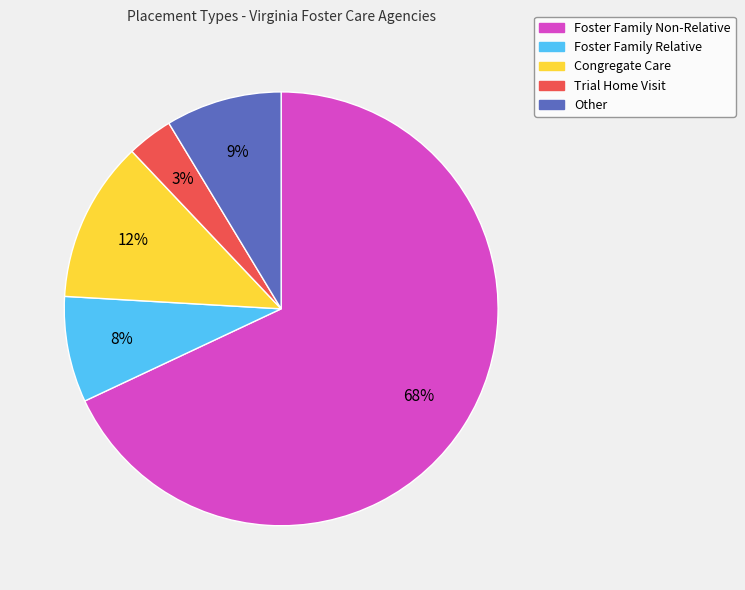

The Trial Home Visit slice represents 3% of the pie. True or false?

True